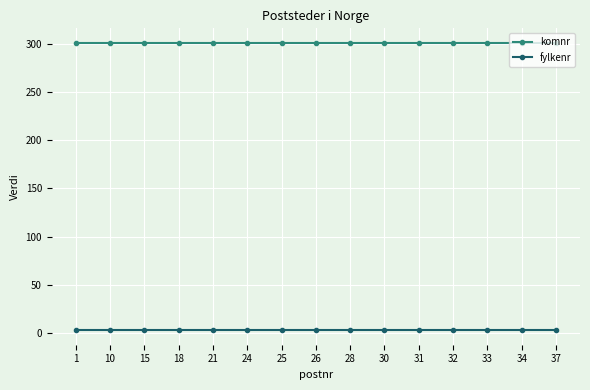

What is the value of the fylkenr point at the 6th from the left?

3